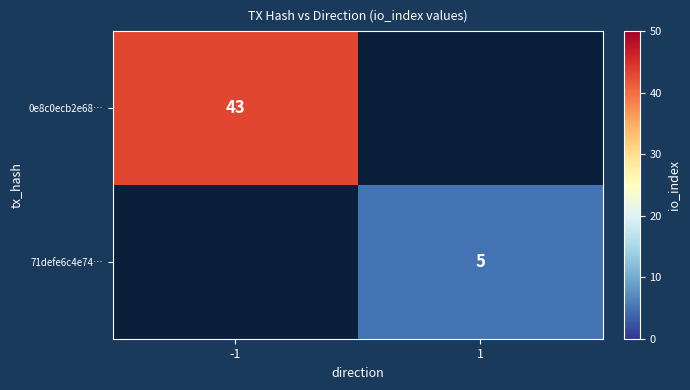

Is the value of 71defe6c4e74… at 1 greater than the value of 0e8c0ecb2e68… at -1?

No